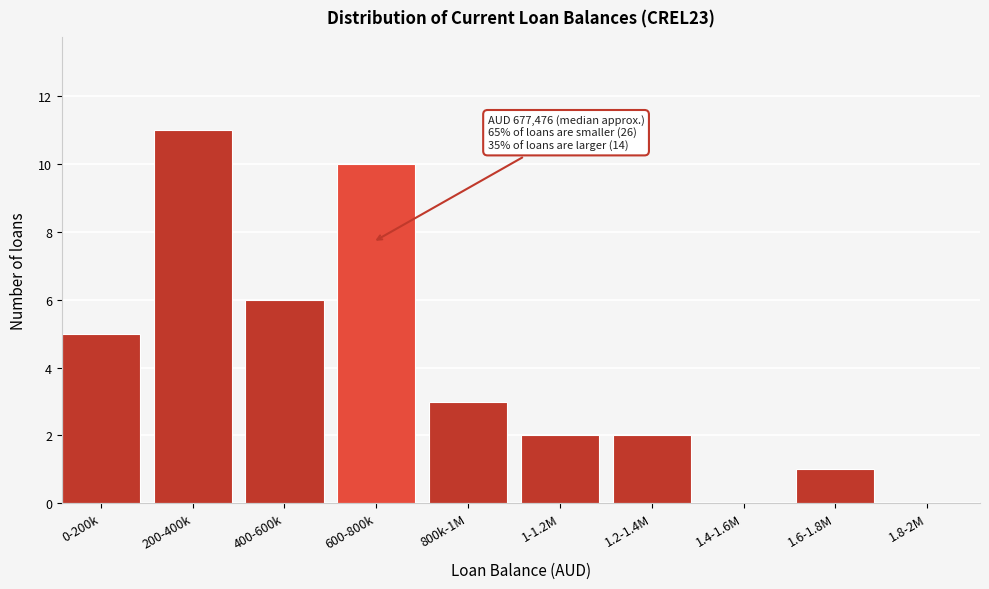

Reading left to right, what are all the values shown in this chart?

0-200k=5	200-400k=11	400-600k=6	600-800k=10	800k-1M=3	1-1.2M=2	1.2-1.4M=2	1.4-1.6M=0	1.6-1.8M=1	1.8-2M=0